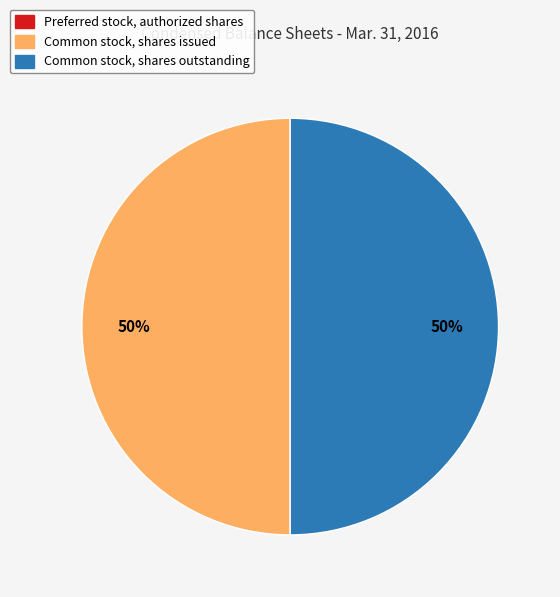

To the nearest percent, what is the average slice percentage?

33%